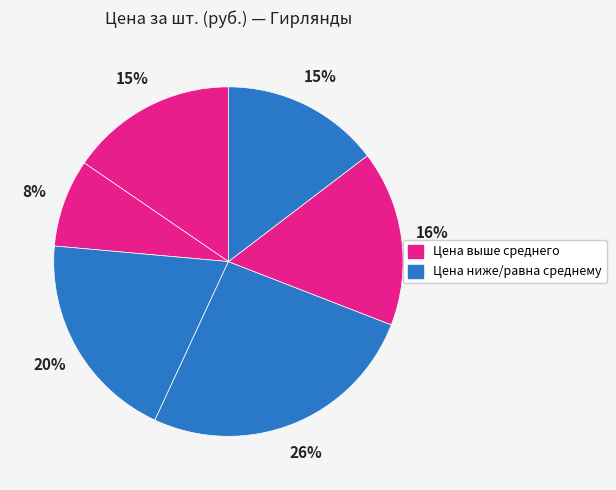

How many segments does this pie chart have?

6